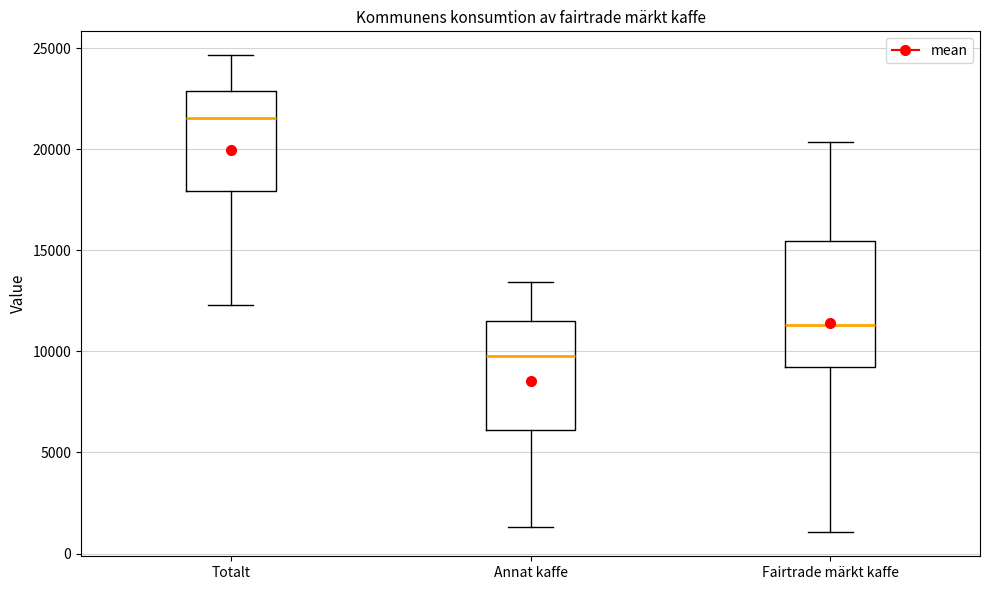

Reading left to right, read every box against the y-axis: the position of its median line, the range the box covers, and the ends of its whiskers. The values are not printed on the chart, so give them approximately, as read against the axis.

Totalt: median 21500, box 18000 to 23000, whiskers 12500 to 24500
Annat kaffe: median 10000, box 6000 to 11500, whiskers 1500 to 13500
Fairtrade märkt kaffe: median 11500, box 9000 to 15500, whiskers 1000 to 20500